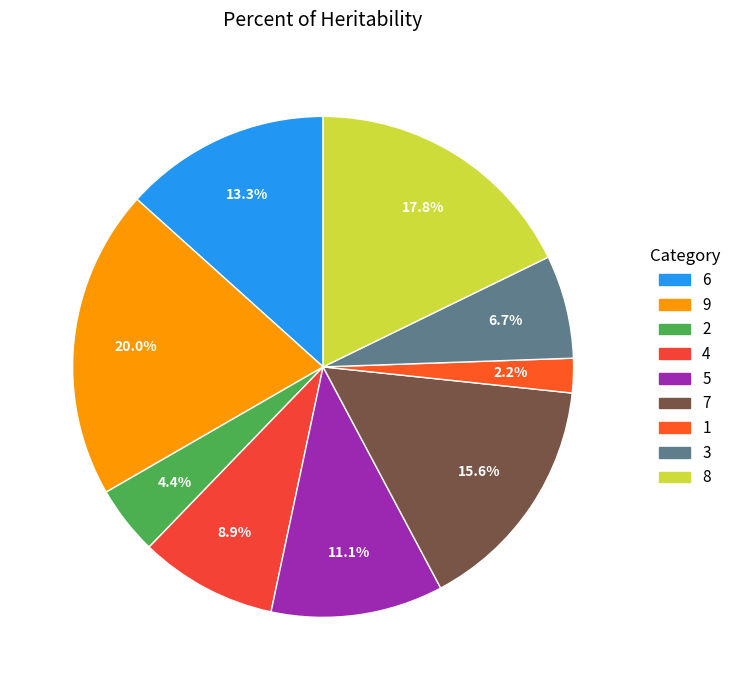

Combined, what portion of the pie is 6 and 5?

24.4%